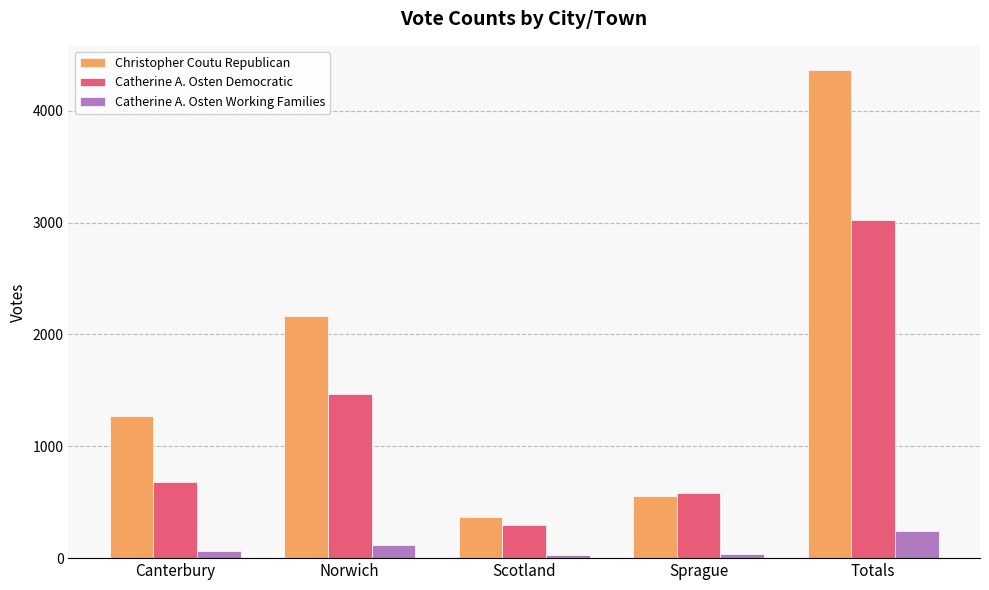

At Totals, list the series in order from smallest to largest.

Catherine A. Osten Working Families, Catherine A. Osten Democratic, Christopher Coutu Republican